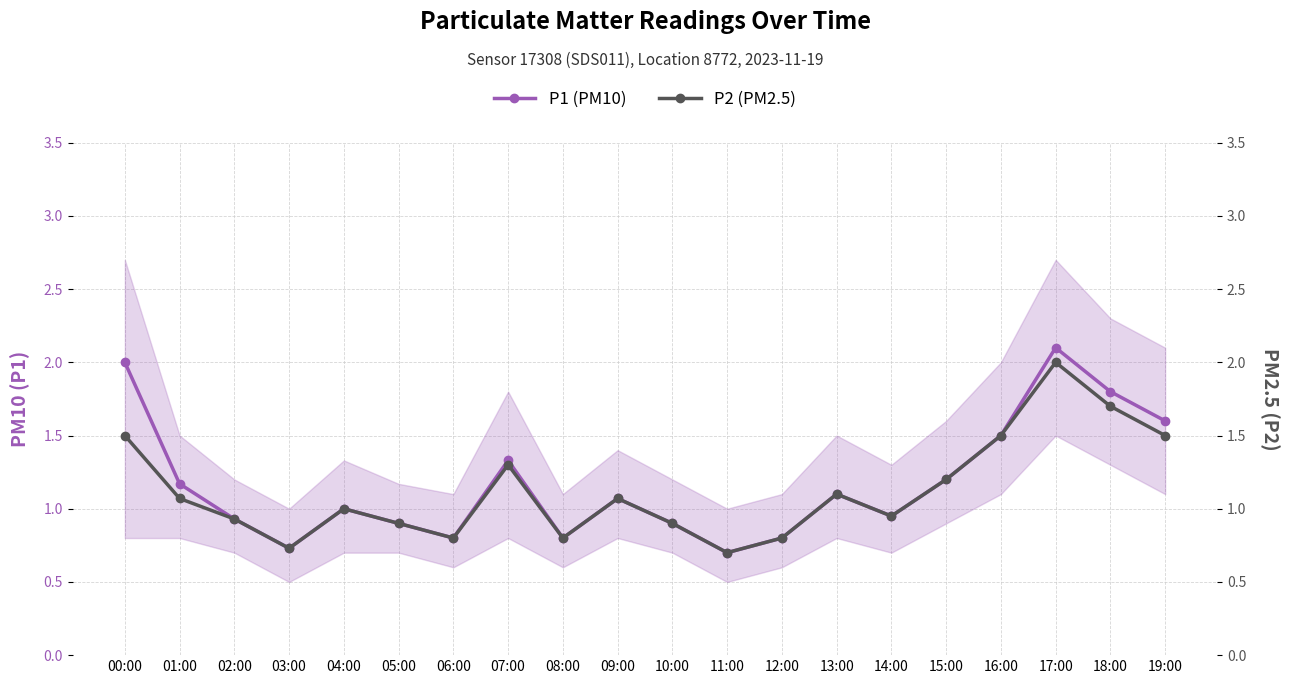

How many values in the P2 (PM2.5) series exceed 1?

10